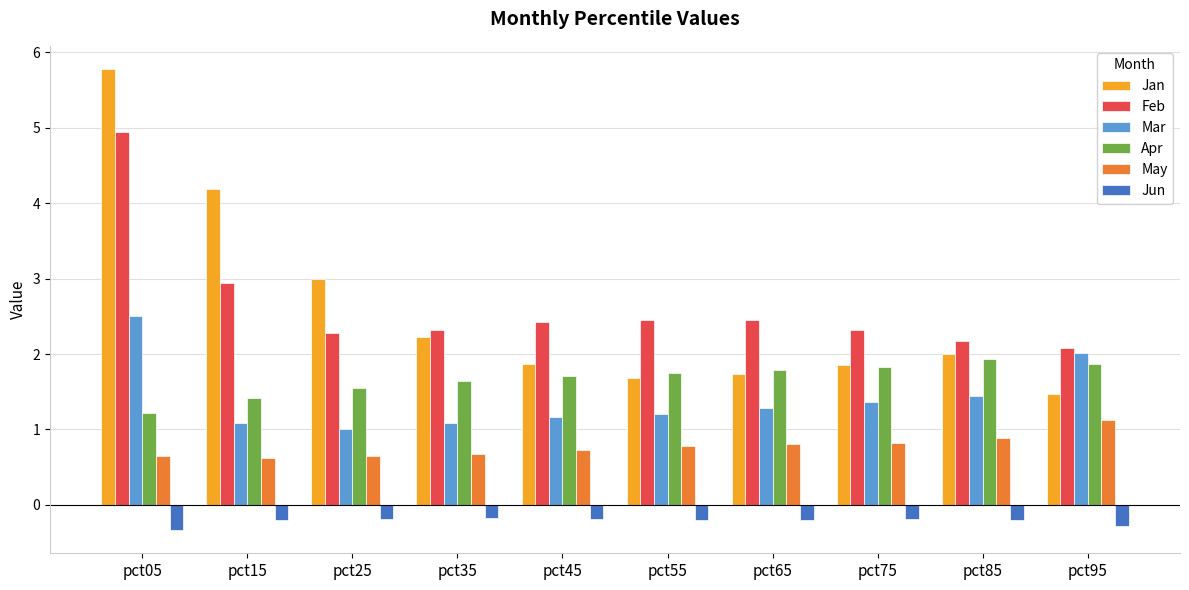

What is the minimum value shown in the chart?

-0.3